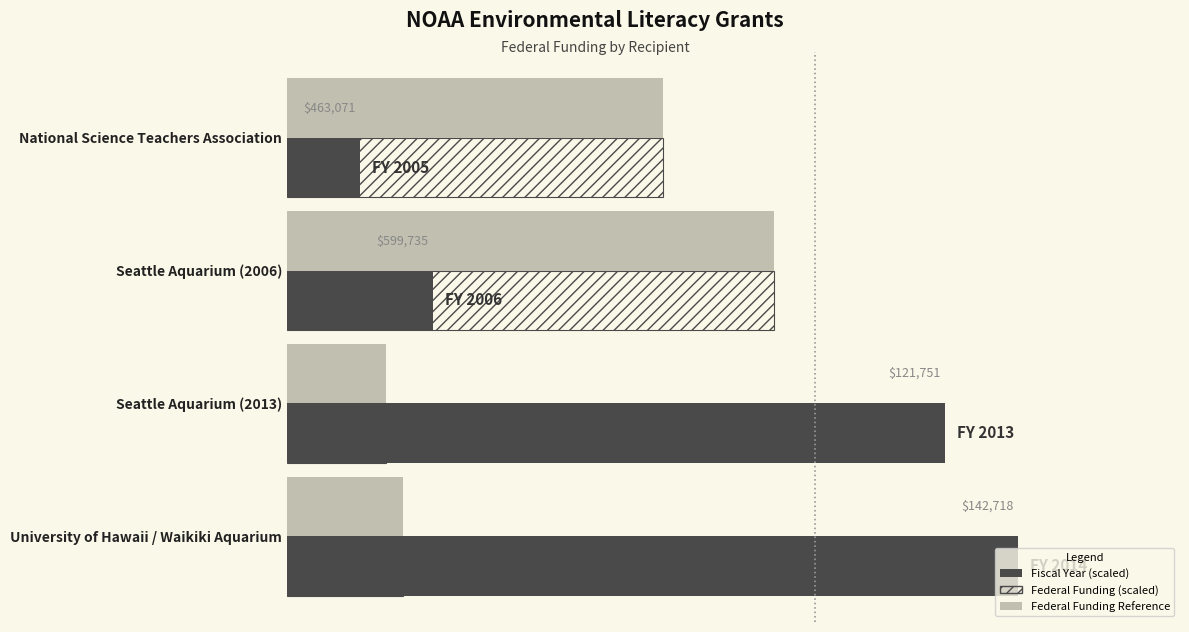

What are all the series names shown in the legend?

Fiscal Year (scaled), Federal Funding (scaled), Federal Funding Reference